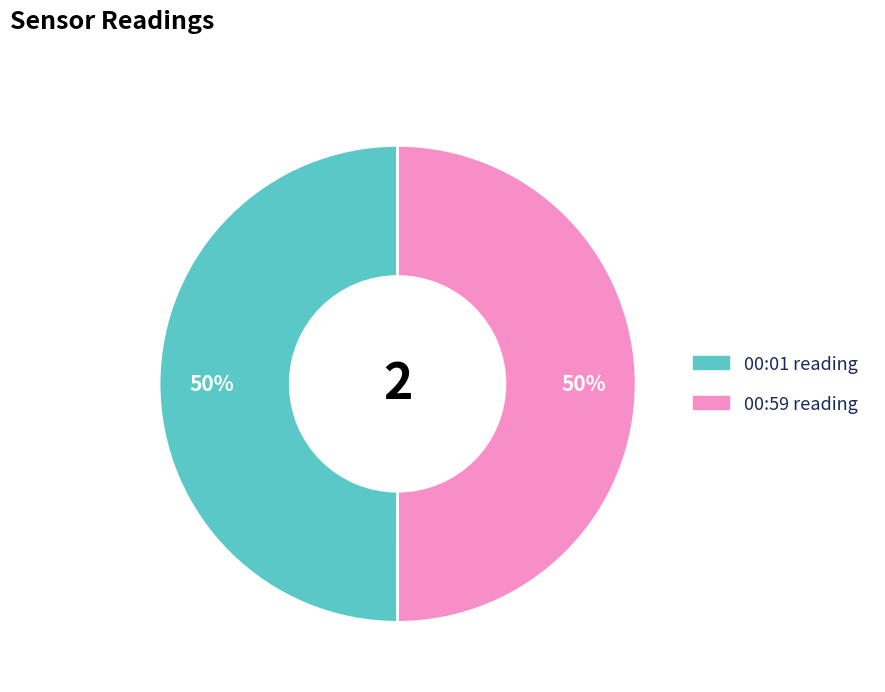

To the nearest percent, what is the average slice percentage?

50%